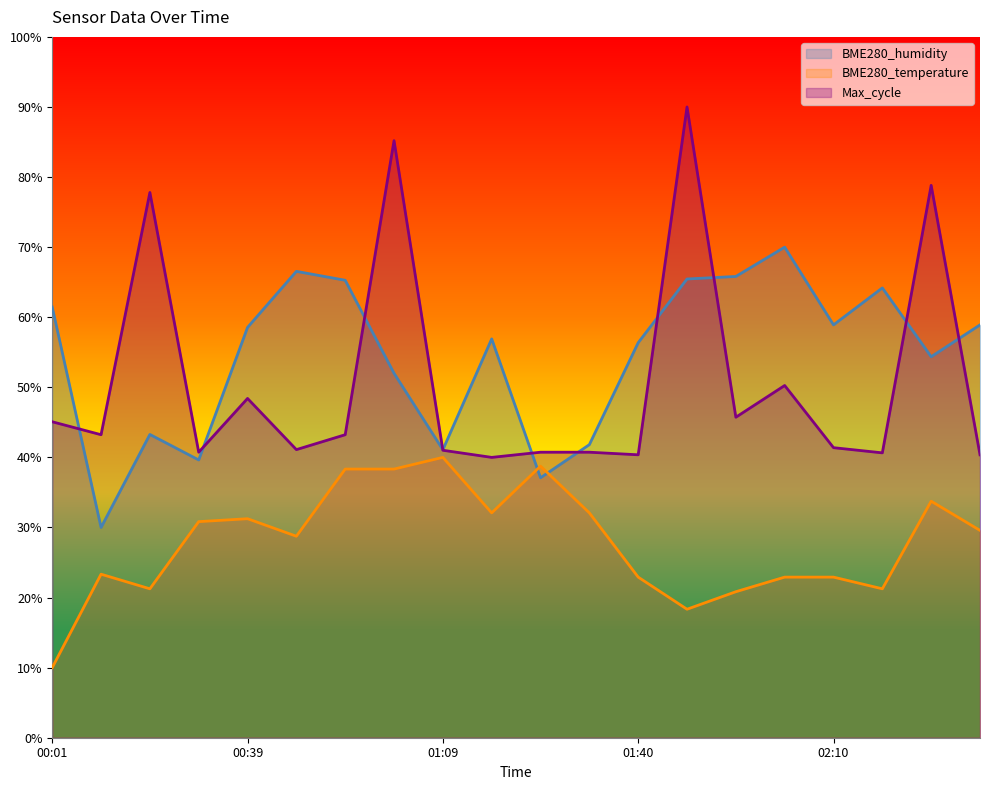

What is the total value across all series at 00:54?

146.8